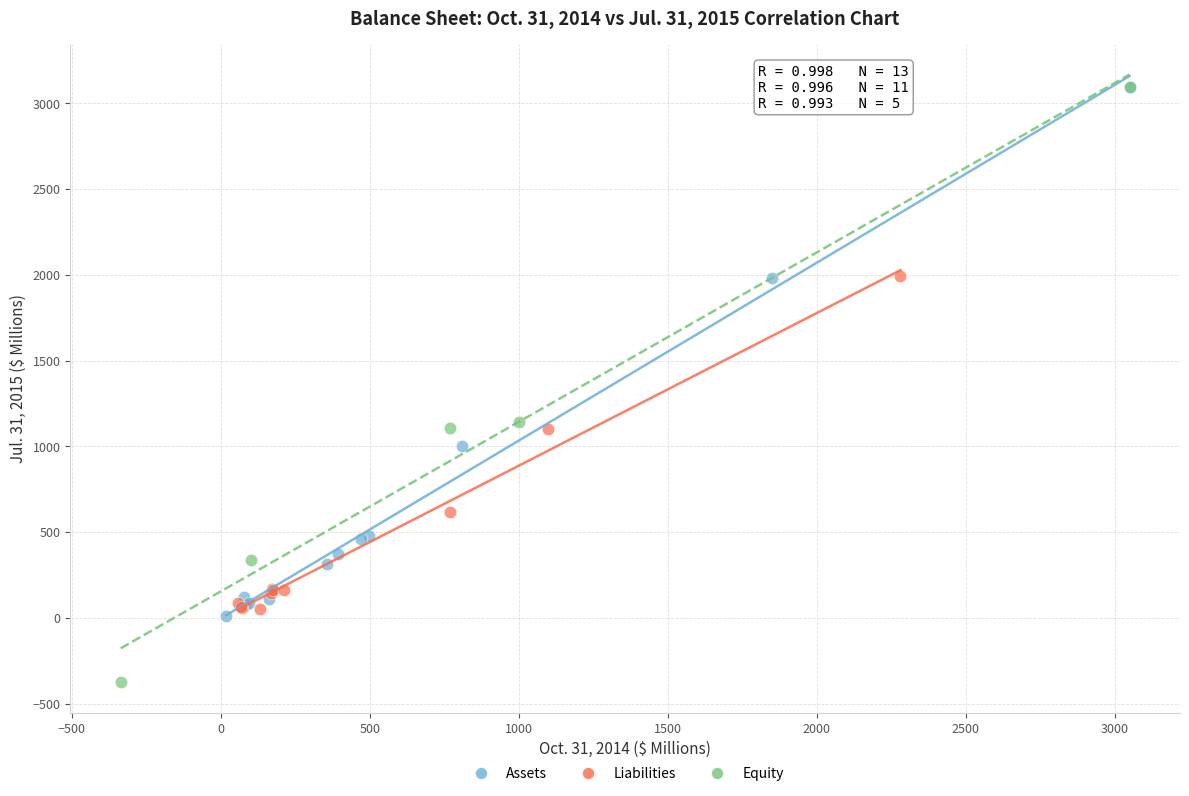

Which series reaches the minimum Y coordinate?

Equity